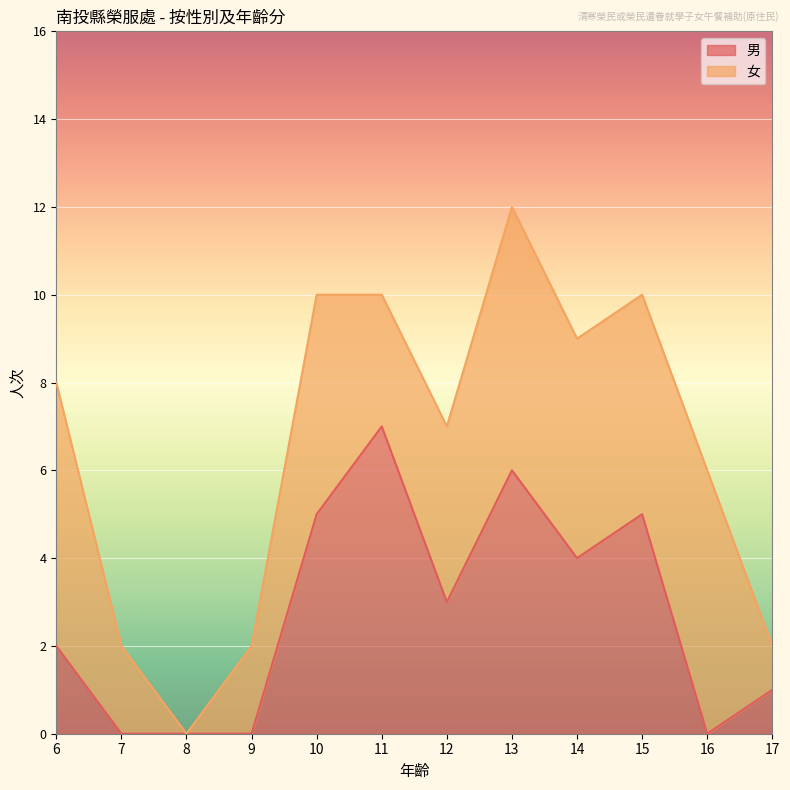

What is the difference between the second highest and minimum values?

6